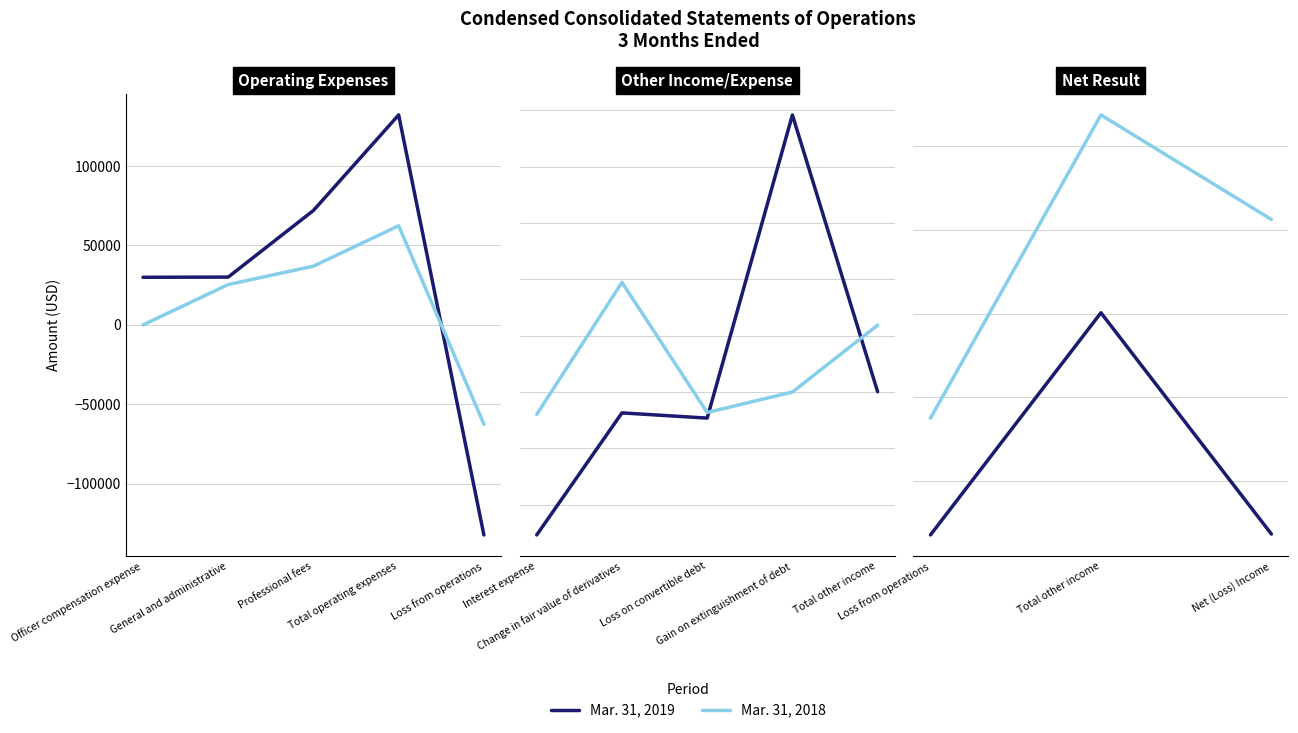

Is this an area chart (filled region under the line)?

No